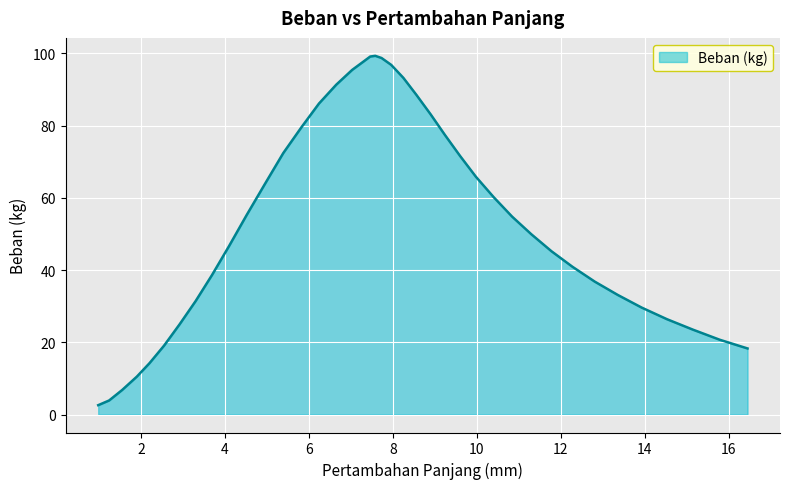

What is the smallest value displayed?

2.6